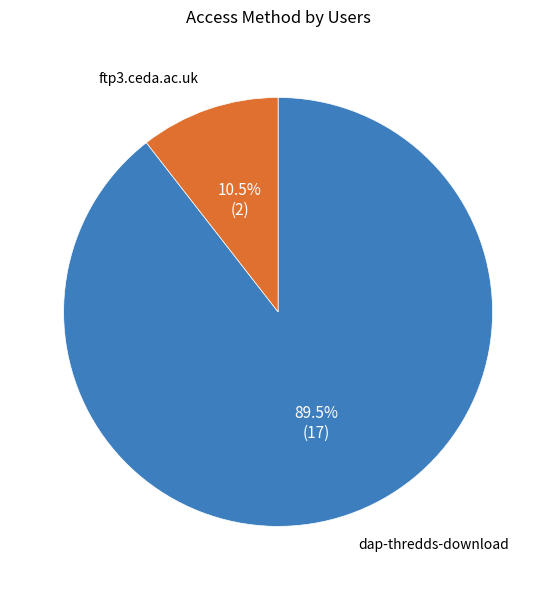

Which category has the biggest portion of the pie?

dap-thredds-download